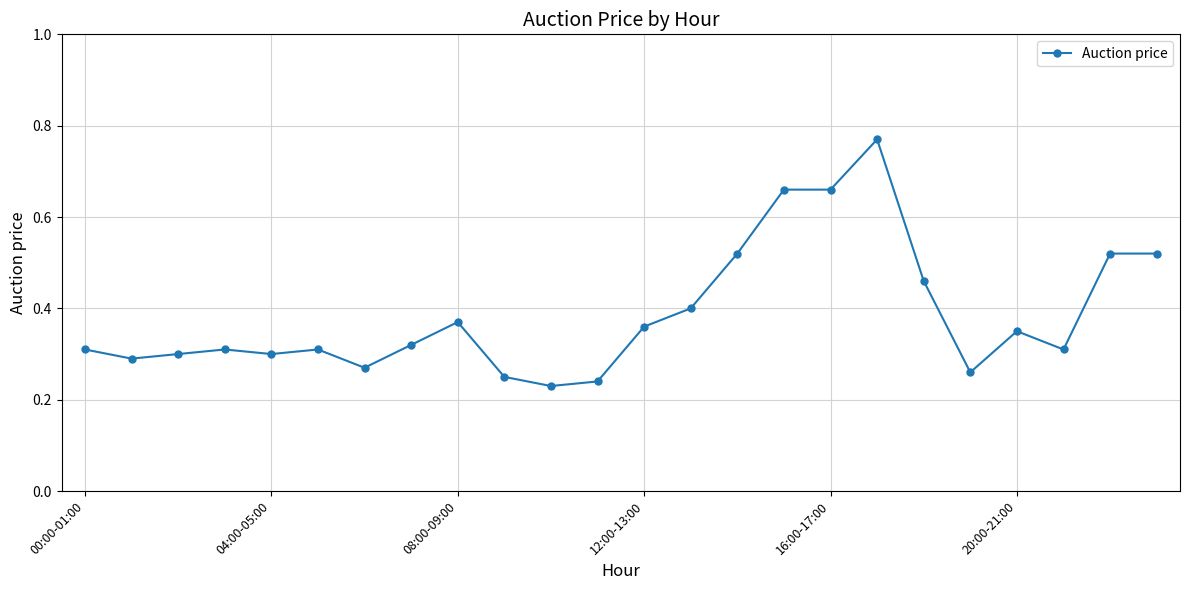

What is the sum of all values?

9.3